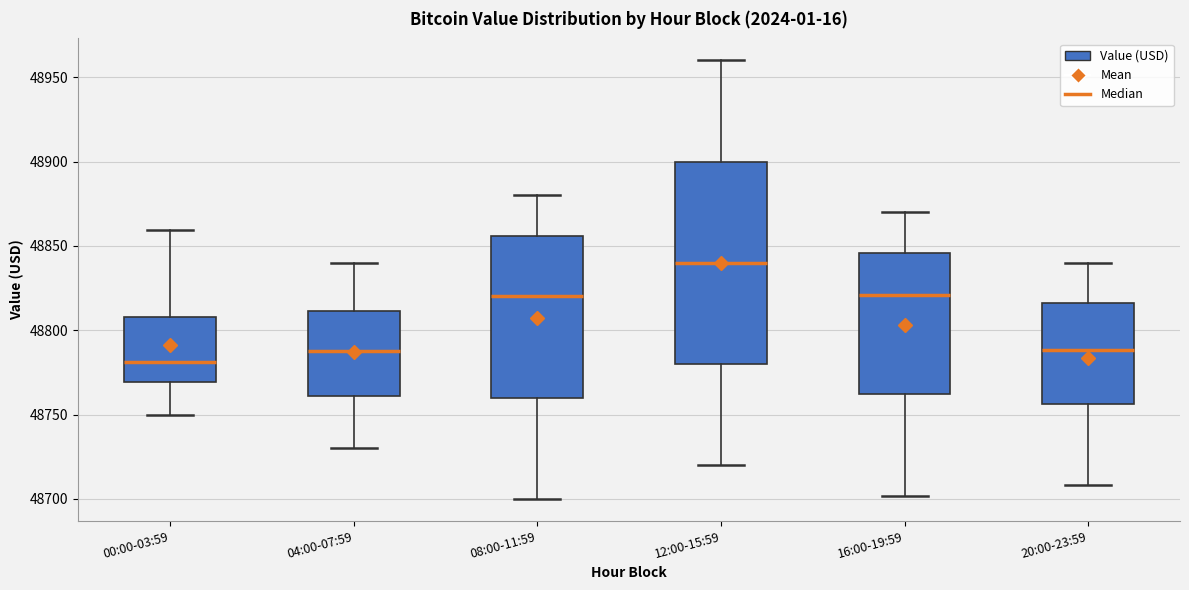

Reading left to right, read every box against the y-axis: the position of its median line, the range the box covers, and the ends of its whiskers. The values are not printed on the chart, so give them approximately, as read against the axis.

00:00-03:59: median 48780, box 48770 to 48810, whiskers 48750 to 48860
04:00-07:59: median 48790, box 48760 to 48810, whiskers 48730 to 48840
08:00-11:59: median 48820, box 48760 to 48855, whiskers 48700 to 48880
12:00-15:59: median 48840, box 48780 to 48900, whiskers 48720 to 48960
16:00-19:59: median 48820, box 48760 to 48845, whiskers 48700 to 48870
20:00-23:59: median 48790, box 48755 to 48815, whiskers 48710 to 48840